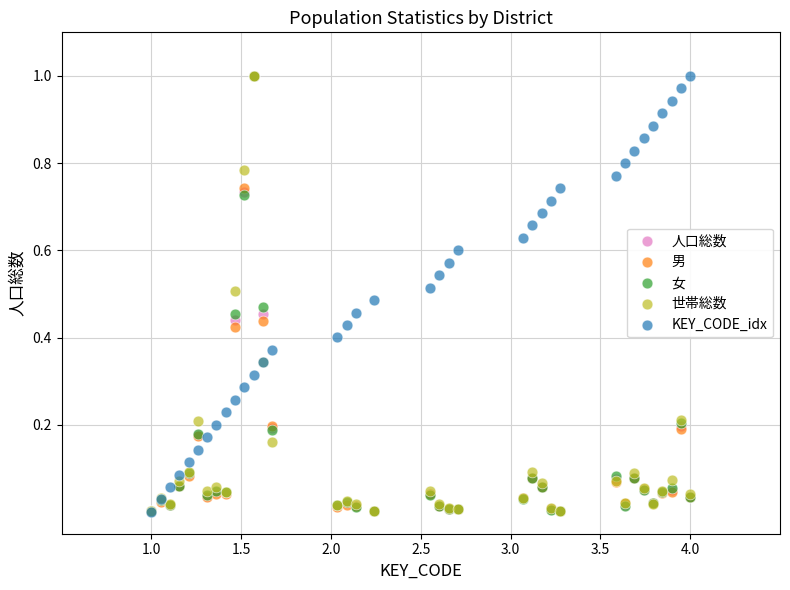

What are all the series names shown in the legend?

人口総数, 男, 女, 世帯総数, KEY_CODE_idx